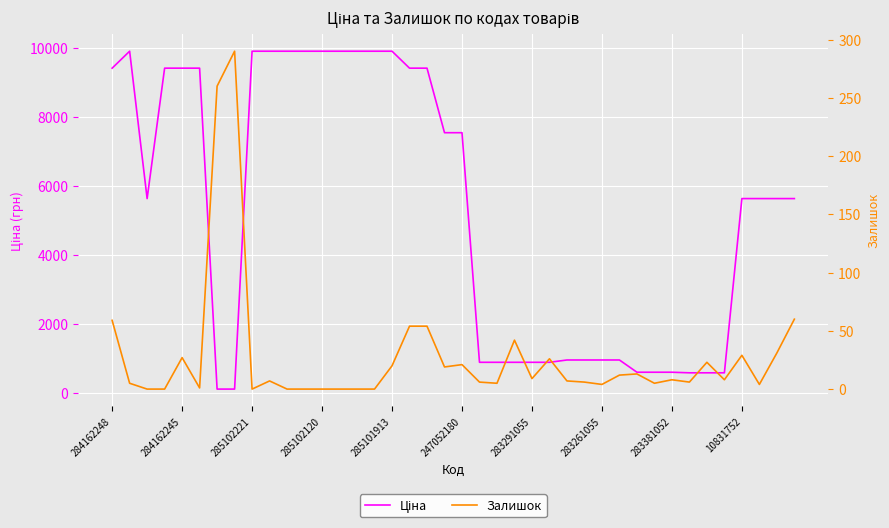

Which series ends up on top after the final intersection of Залишок and Ціна?

Ціна